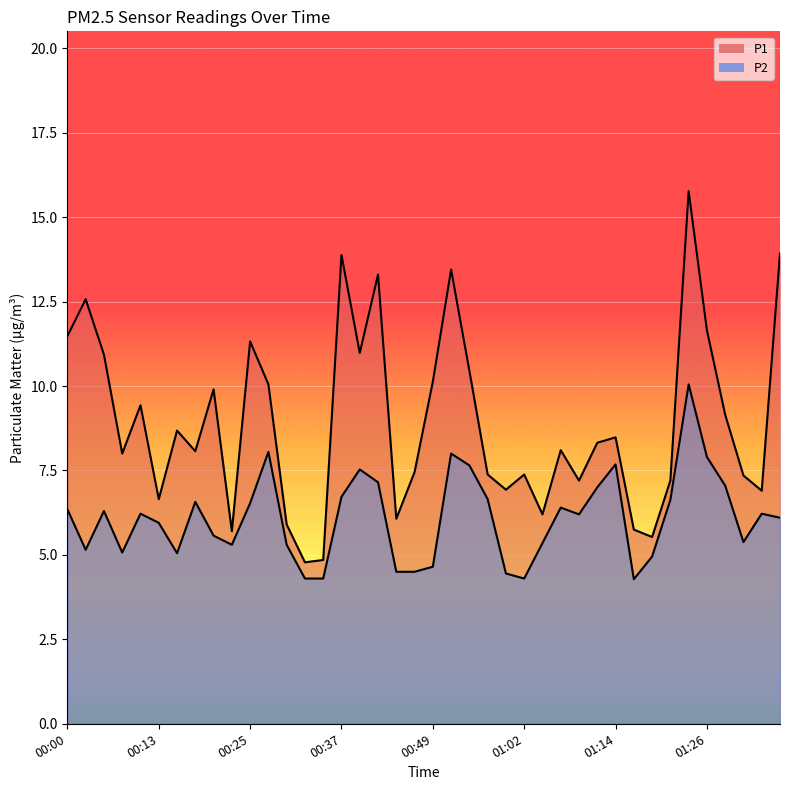

Where does the P2 series first go above 6?

00:00